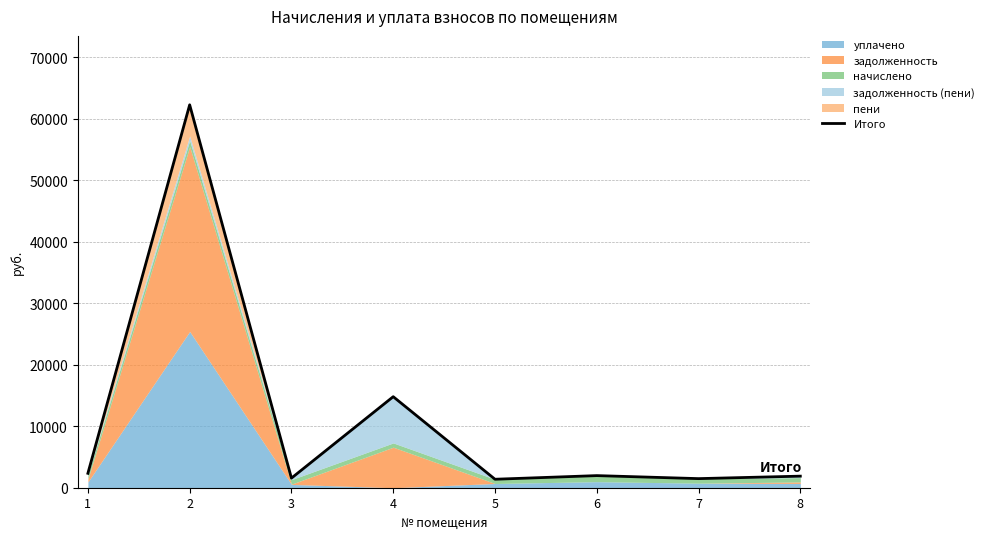

Reading right to left, what are all the values shown in this chart?

8=1881.0	7=1479.1	6=1969.1	5=1378.1	4=14800.5	3=1560.2	2=62255.6	1=2344.3